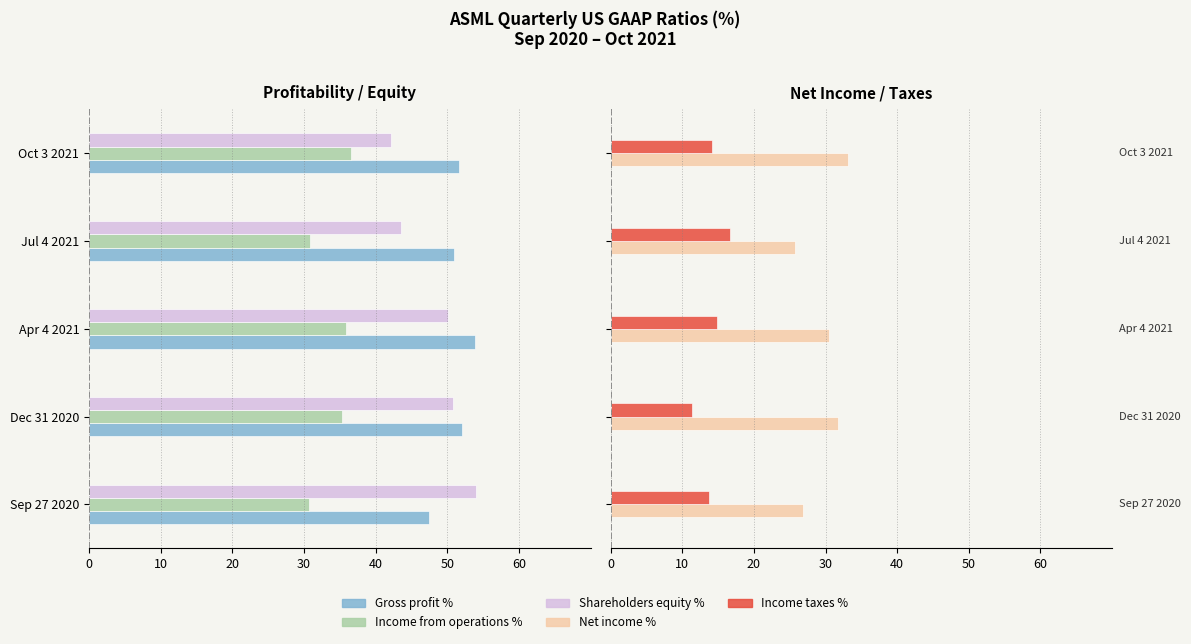

What is the value of the Net income % bar at the 5th from the left?

33.2